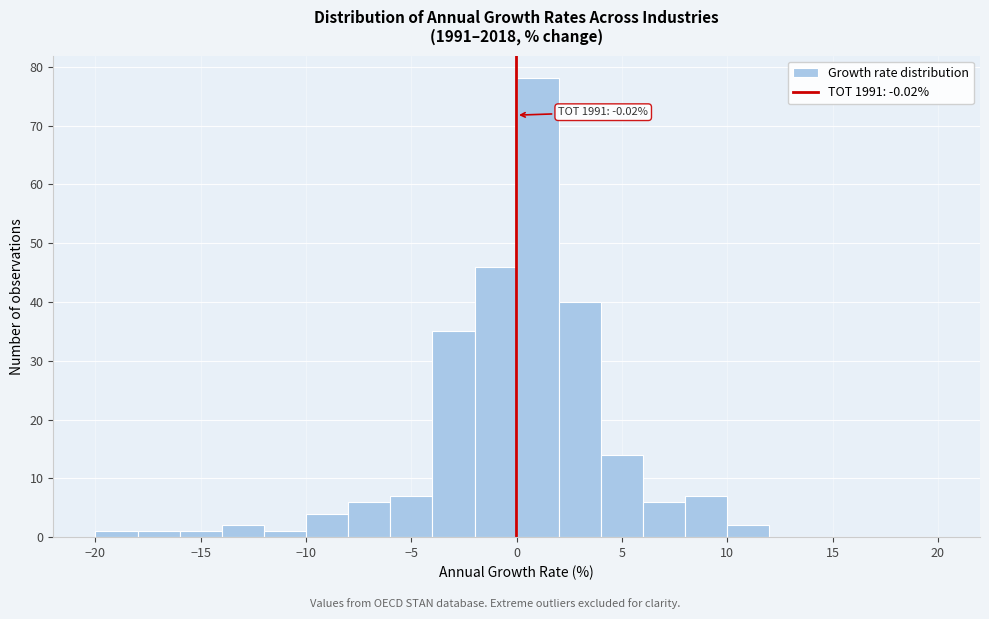

Over which range of the x-axis is the bar tallest?

0 to 2